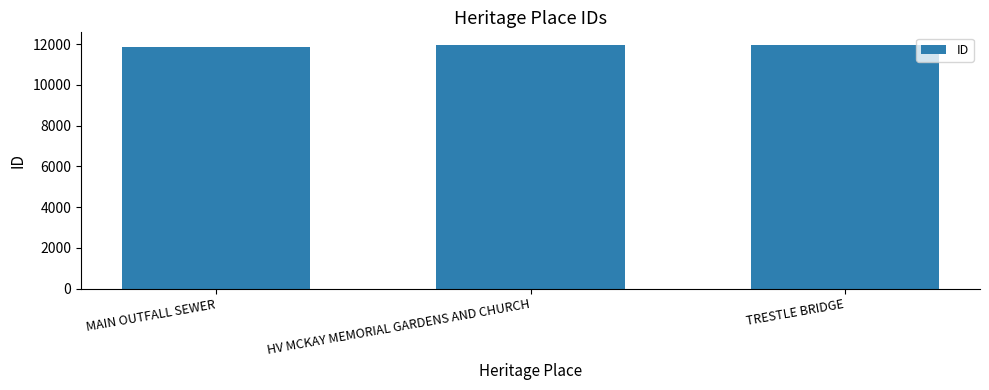

True or false: the data shows 6061 at TRESTLE BRIDGE.

False